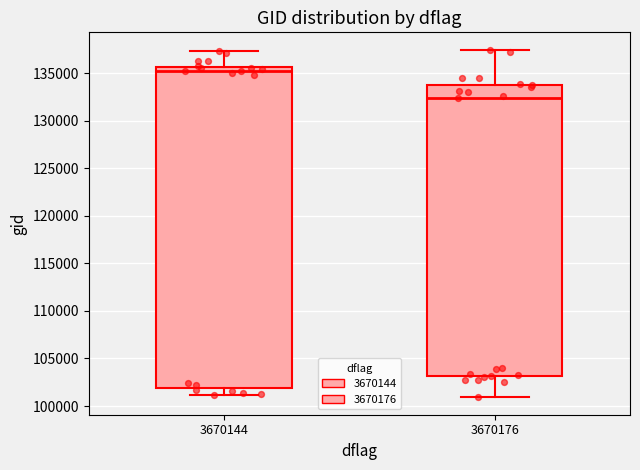

Reading left to right, read every box against the y-axis: the position of its median line, the range the box covers, and the ends of its whiskers. The values are not printed on the chart, so give them approximately, as read against the axis.

3670144: median 135000, box 102000 to 135500, whiskers 101000 to 137500
3670176: median 132500, box 103000 to 133500, whiskers 101000 to 137500